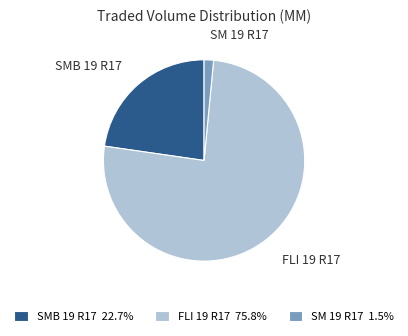

Do SM 19 R17 1.5% and SMB 19 R17 22.7% together represent more than half of the pie?

No